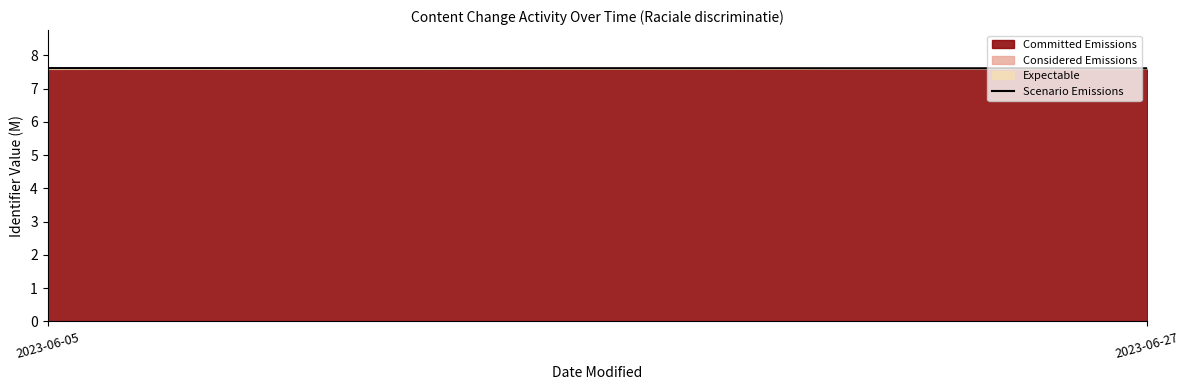

What is the value of the 1st point from the left?

7.6